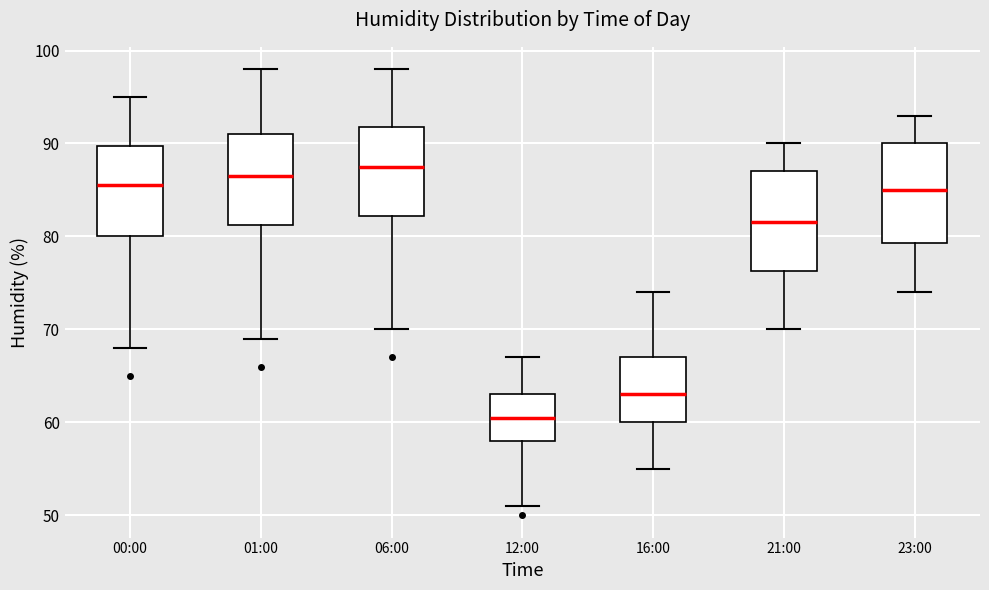

Where is the lower edge of the box for 23:00 on the y-axis? The values are not printed on the chart, so give them approximately, as read against the axis.

79